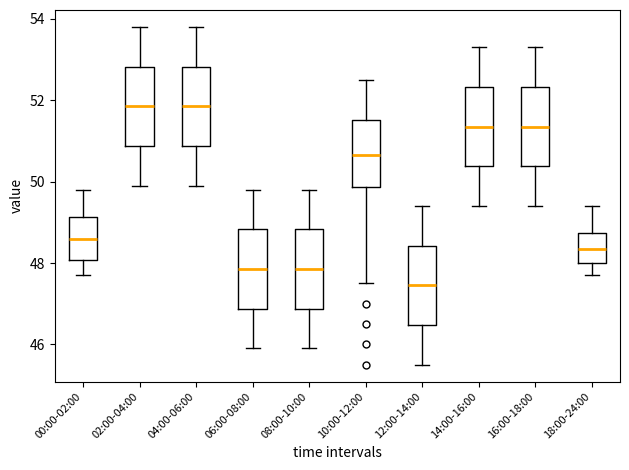

Where does the median line of the box for 06:00-08:00 sit on the y-axis? The values are not printed on the chart, so give them approximately, as read against the axis.

47.8